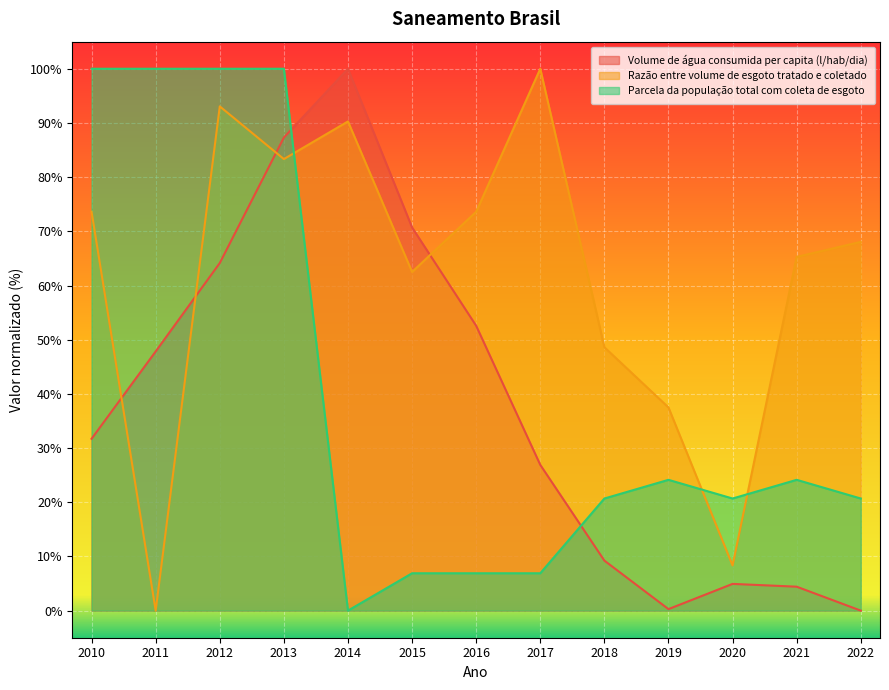

What are all the series names shown in the legend?

Volume de água consumida per capita (l/hab/dia), Razão entre volume de esgoto tratado e coletado, Parcela da população total com coleta de esgoto